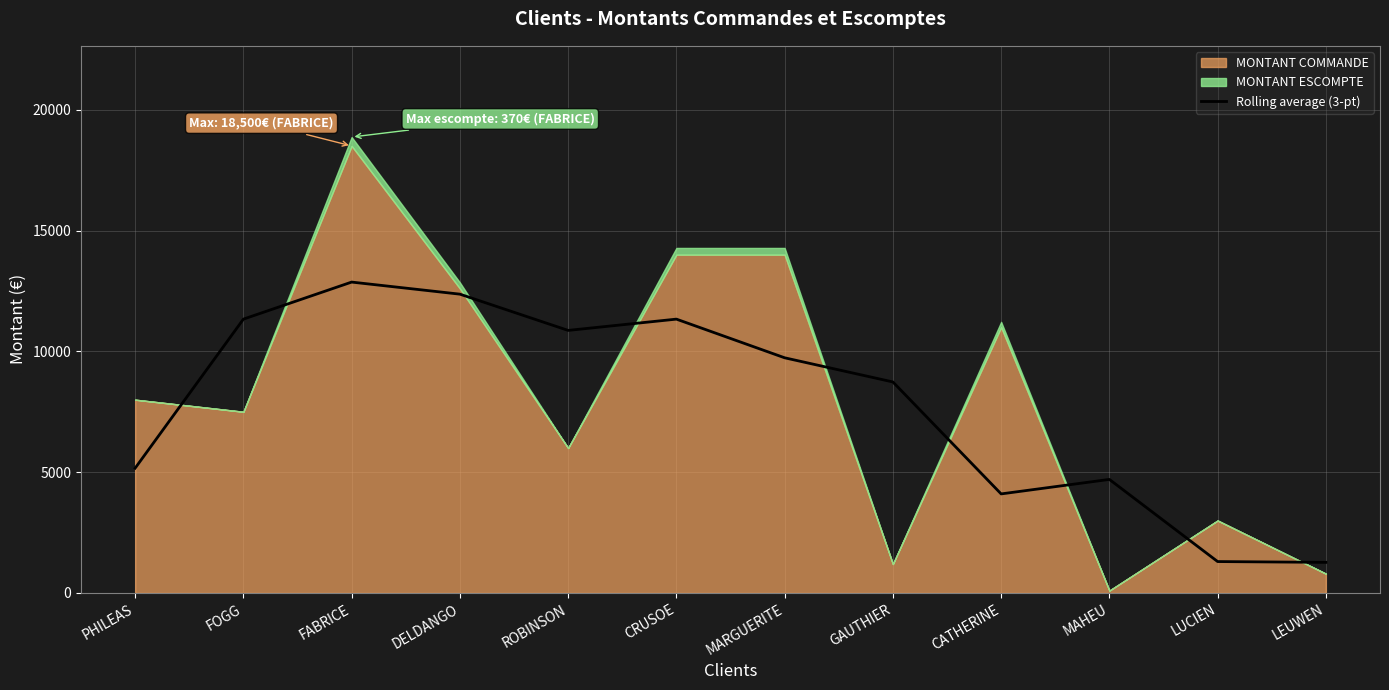

The value of Rolling average (3-pt) at DELDANGO is 12366.7. True or false?

True